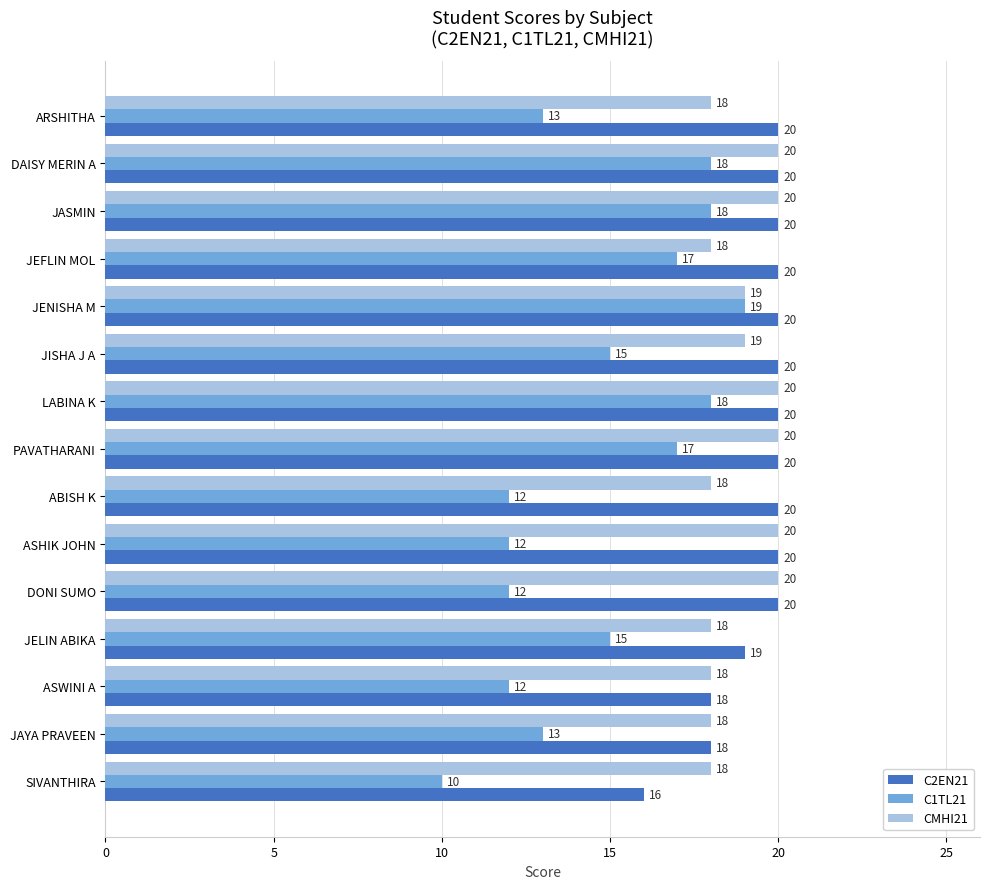

Which series changed the most between DONI SUMO and SIVANTHIRA?

C2EN21